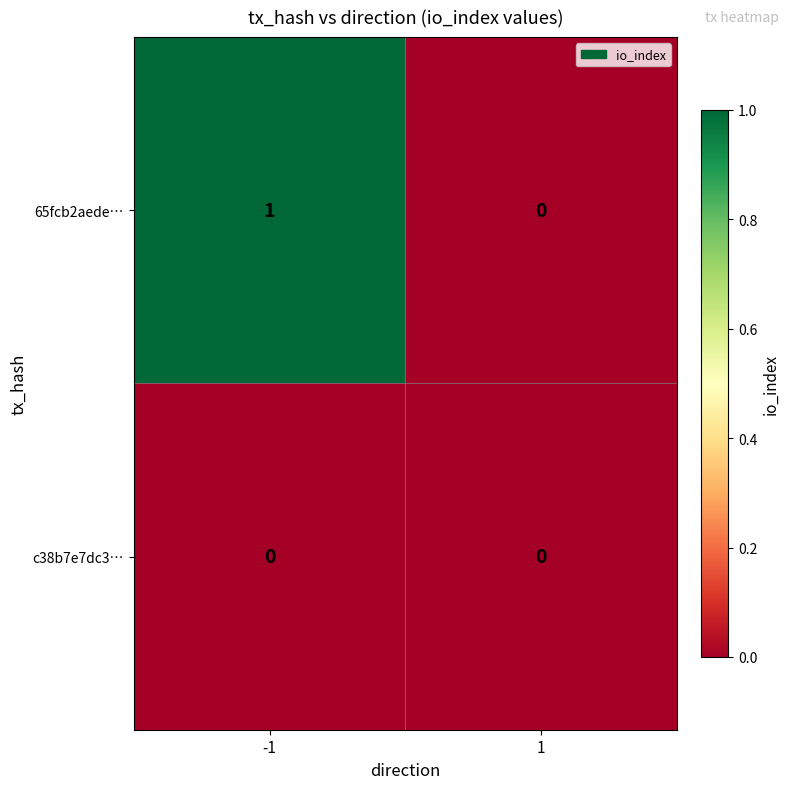

How many data points in 65fcb2aede… are less than 1?

1